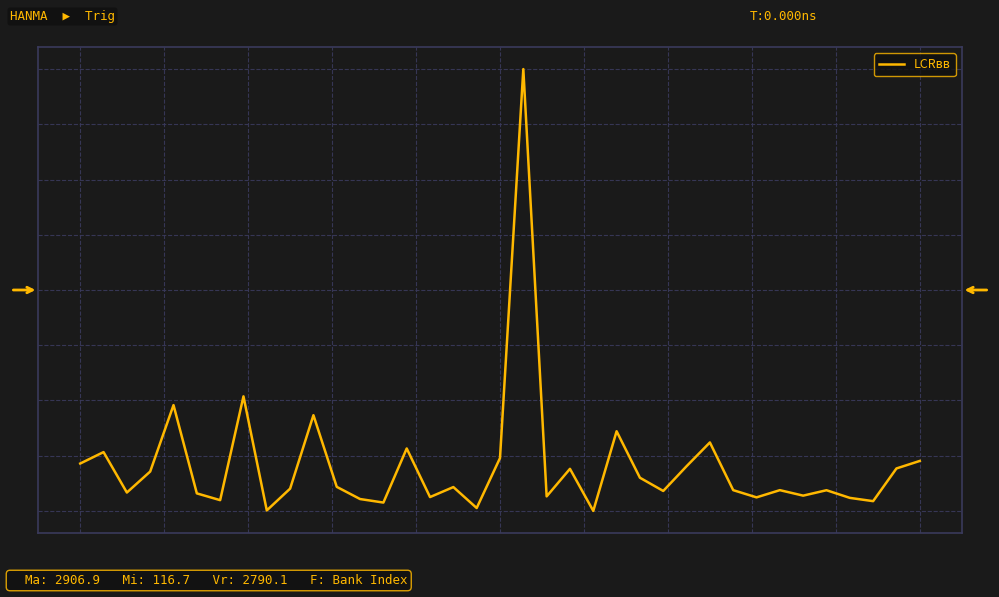

Reading left to right, what are all the values shown in this chart?

416.0	488.1	232.8	365.3	785.0	227.5	184.6	840.2	119.8	257.4	721.2	268.6	191.7	169.5	511.1	204.1	267.3	135.0	450.5	2906.9	208.5	382.4	116.7	619.8	326.3	242.7	398.9	549.1	247.8	202.2	247.8	213.2	247.4	199.1	178.4	384.9	432.3